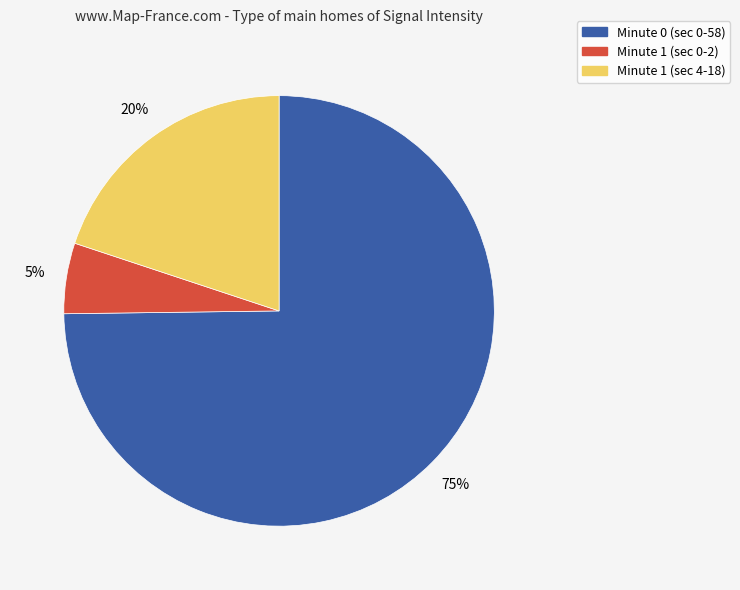

Do Minute 1 (sec 4-18) and Minute 0 (sec 0-58) together represent more than half of the pie?

Yes